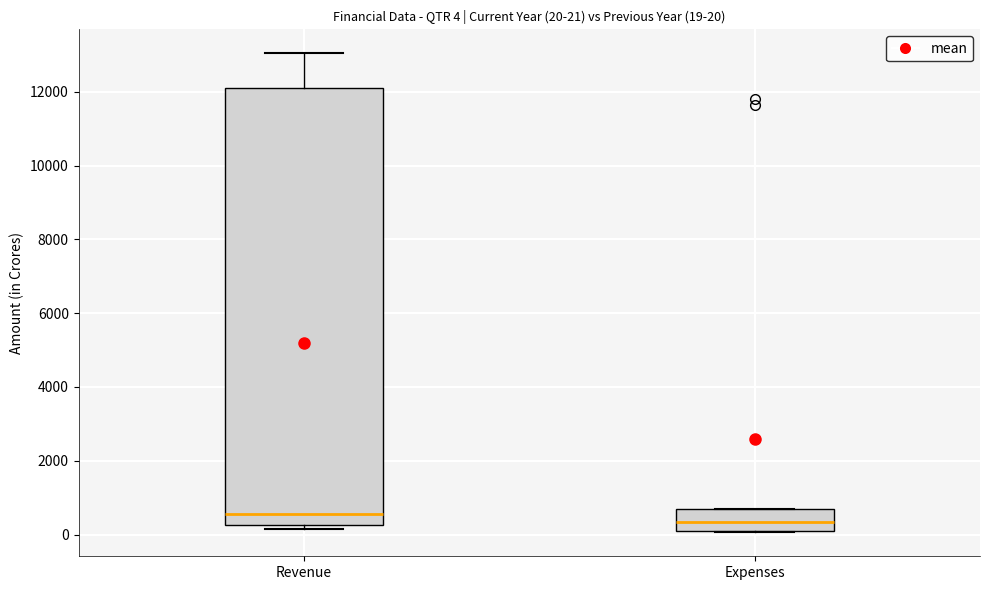

Comparing the boxes themselves (not the whiskers), which one is the tallest?

Revenue